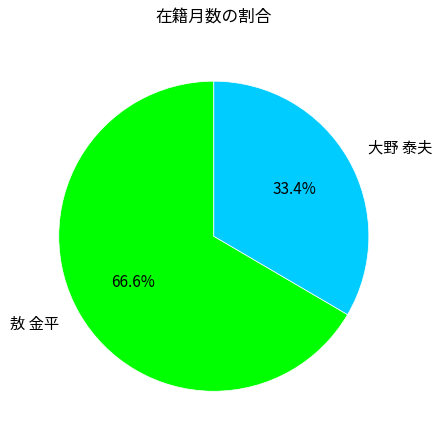

Is it true that 大野 泰夫 is 24% of the pie?

False